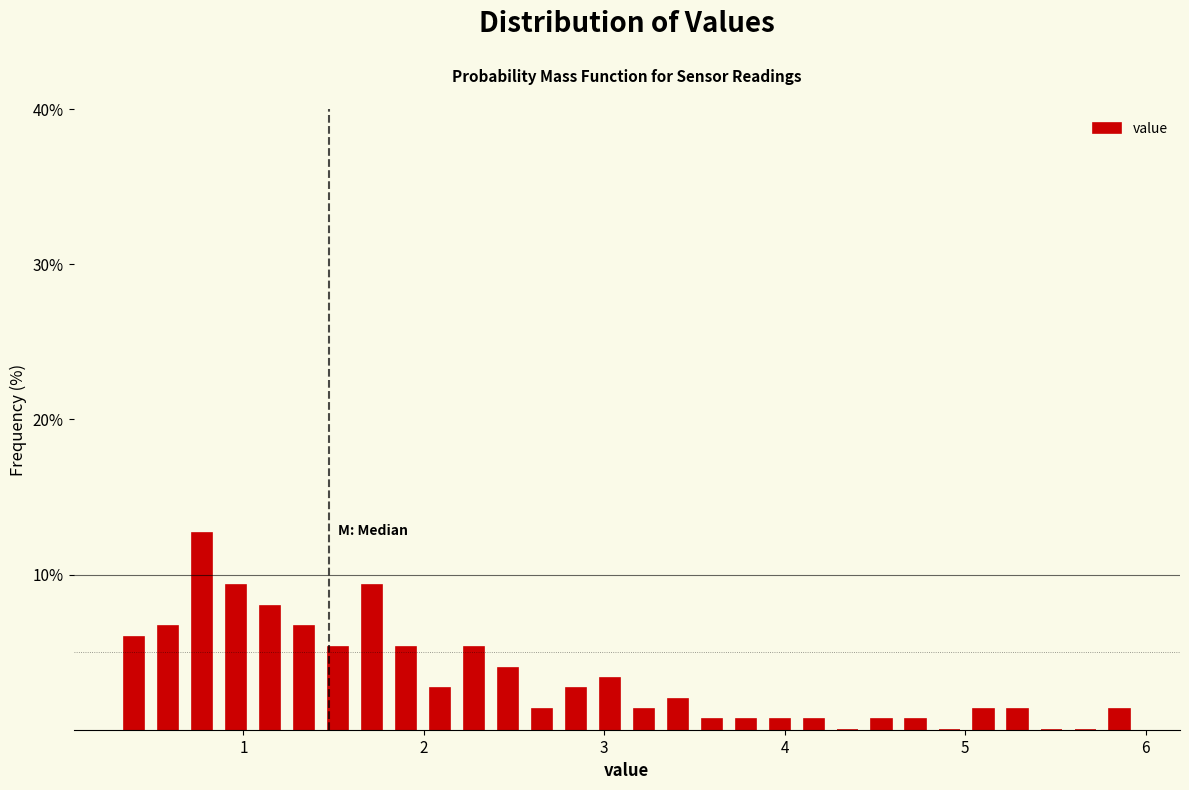

Around what value on the x-axis is the tallest bar? Give the approximate position of its centre, as read against the axis.

0.8